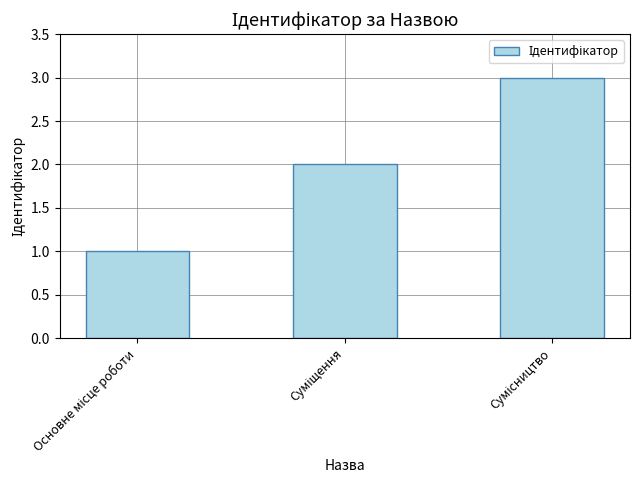

What is the greatest value displayed?

3